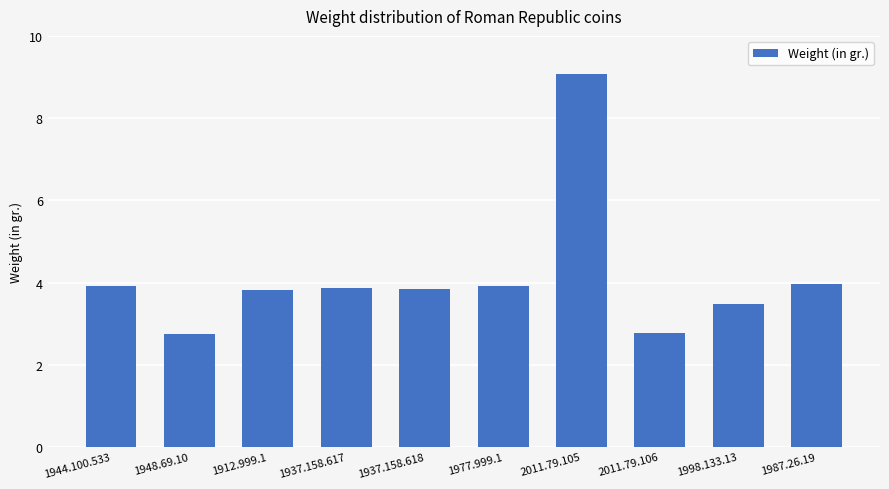

Reading right to left, what are all the values shown in this chart?

4.0	3.5	2.8	9.1	3.9	3.8	3.9	3.8	2.8	3.9